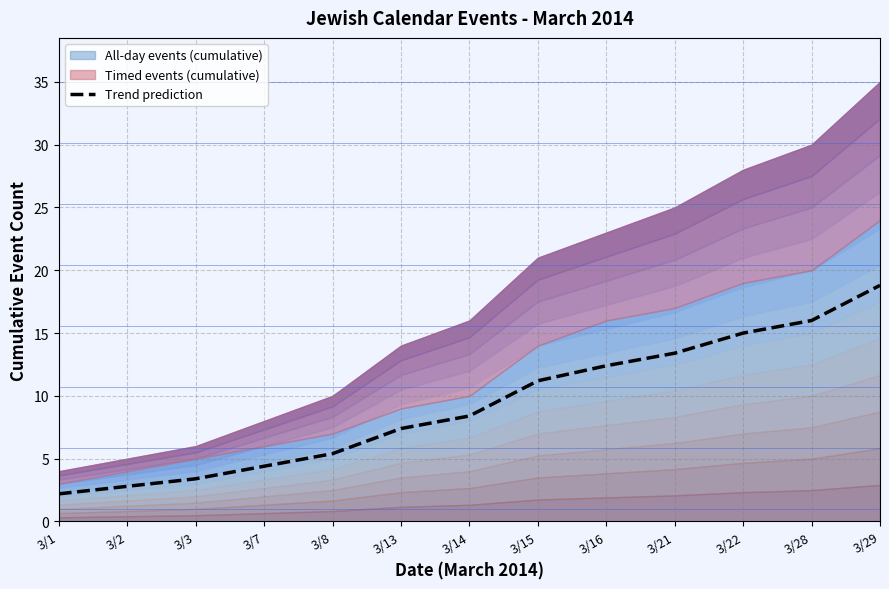

What is the ratio of the value at 3/21 to the value at 3/13?

1.8